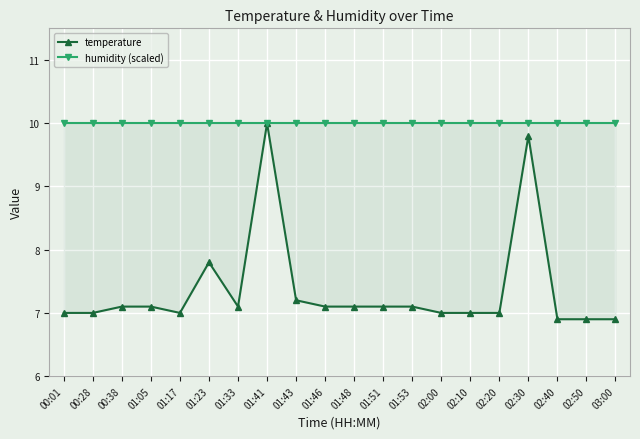

Reading right to left, extract all data points from this chart.

temperature: 03:00=6.9	02:50=6.9	02:40=6.9	02:30=9.8	02:20=7.0	02:10=7.0	02:00=7.0	01:53=7.1	01:51=7.1	01:48=7.1	01:46=7.1	01:43=7.2	01:41=10.0	01:33=7.1	01:23=7.8	01:17=7.0	01:05=7.1	00:38=7.1	00:28=7.0	00:01=7.0
humidity (scaled): 03:00=10.0	02:50=10.0	02:40=10.0	02:30=10.0	02:20=10.0	02:10=10.0	02:00=10.0	01:53=10.0	01:51=10.0	01:48=10.0	01:46=10.0	01:43=10.0	01:41=10.0	01:33=10.0	01:23=10.0	01:17=10.0	01:05=10.0	00:38=10.0	00:28=10.0	00:01=10.0